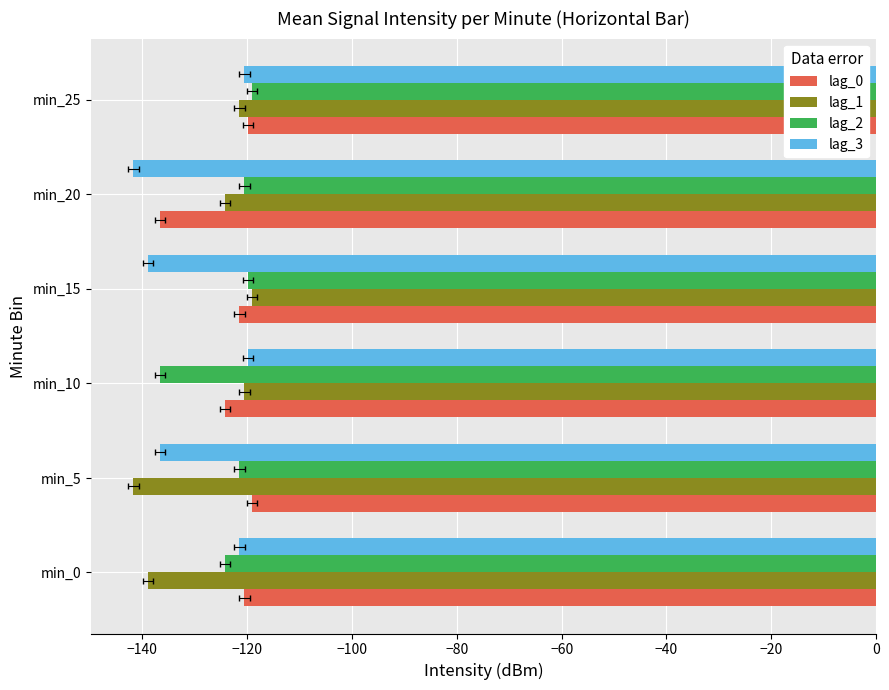

True or false: lag_3 has a value of -31.2 at min_20.

False